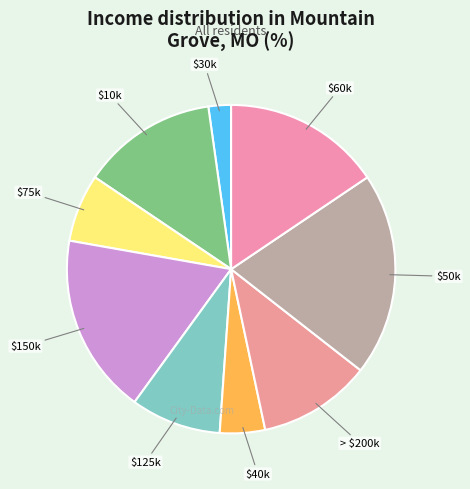

How many segments does this pie chart have?

9